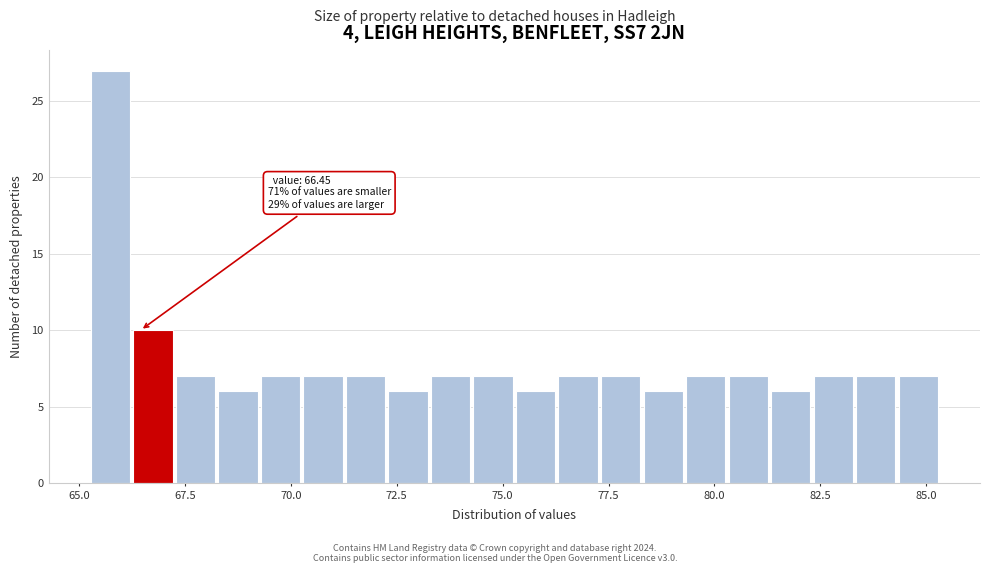

Around what value on the x-axis is the tallest bar? Give the approximate position of its centre, as read against the axis.

65.5